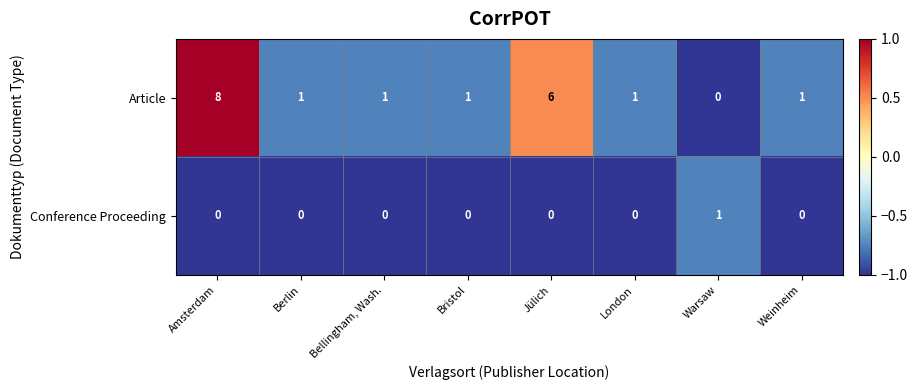

How many series are shown in this chart?

2